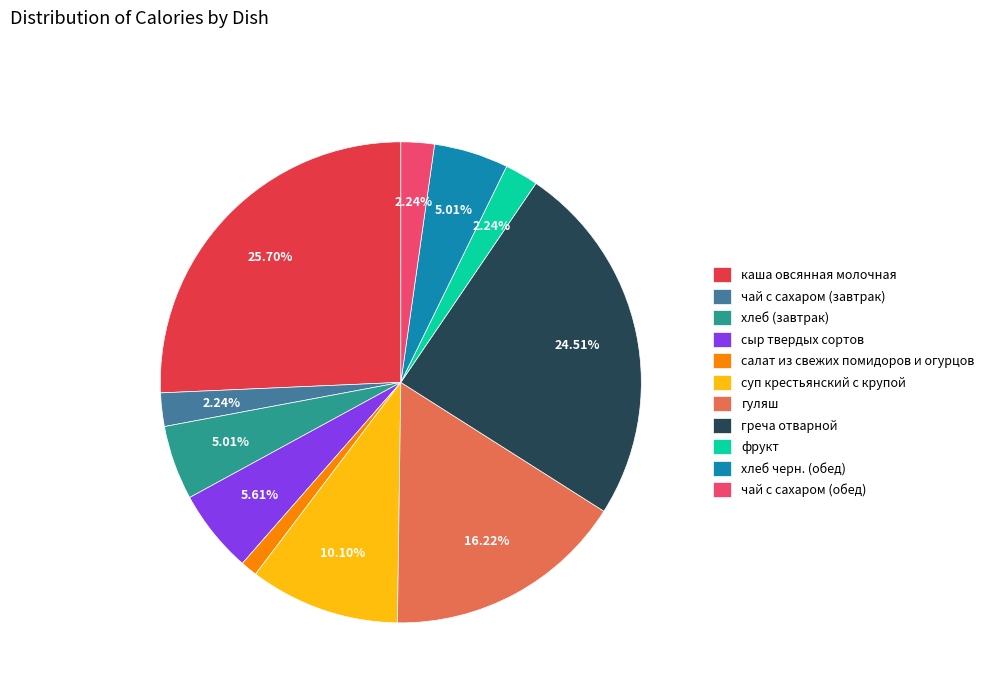

To the nearest percent, what is the combined percentage of греча отварной and хлеб (завтрак)?

30%